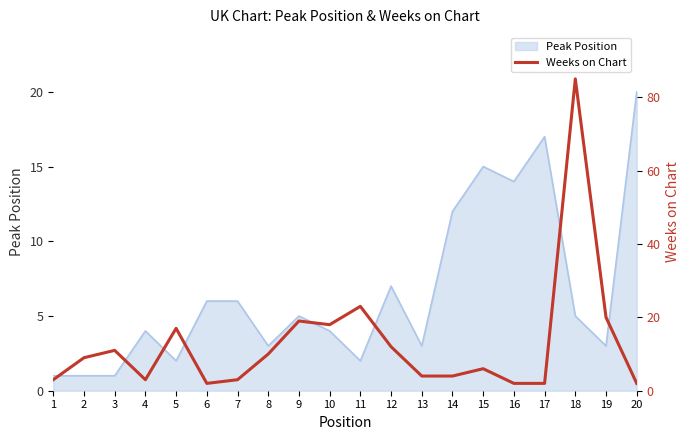

List the labels in order of value, smallest first.

6, 16, 17, 20, 1, 4, 7, 13, 14, 15, 2, 8, 3, 12, 5, 10, 9, 19, 11, 18